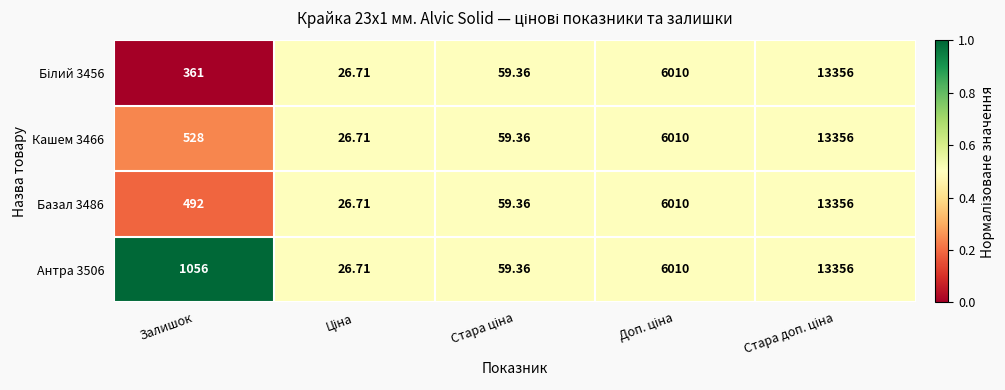

Count the number of categories in the chart.

5